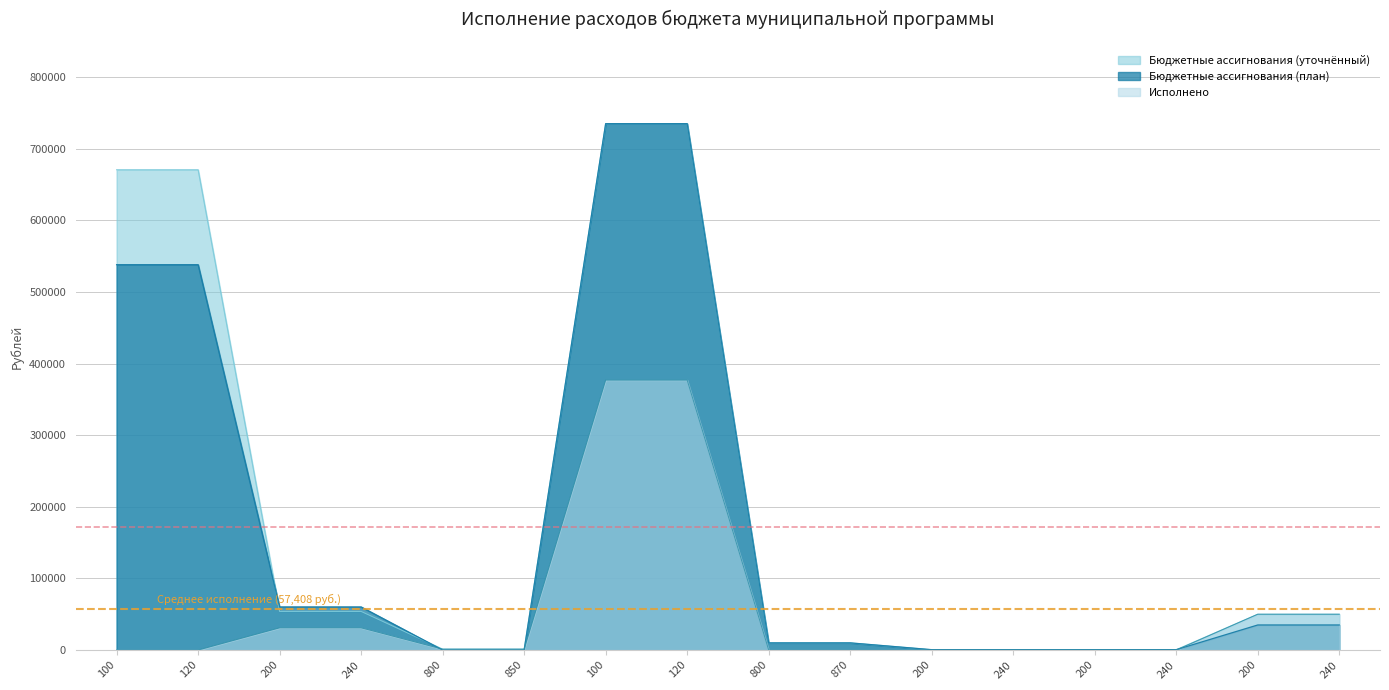

The Бюджетные ассигнования (план) series shows 203713.9 at 120. True or false?

False